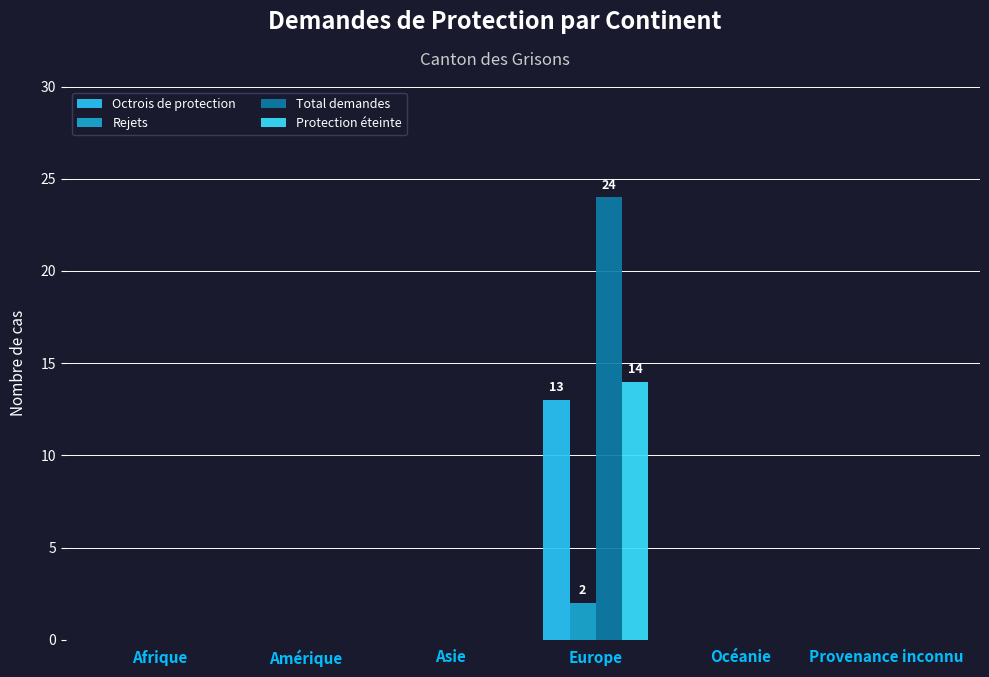

Rank the series by their maximum value, from lowest to highest.

Rejets, Octrois de protection, Protection éteinte, Total demandes